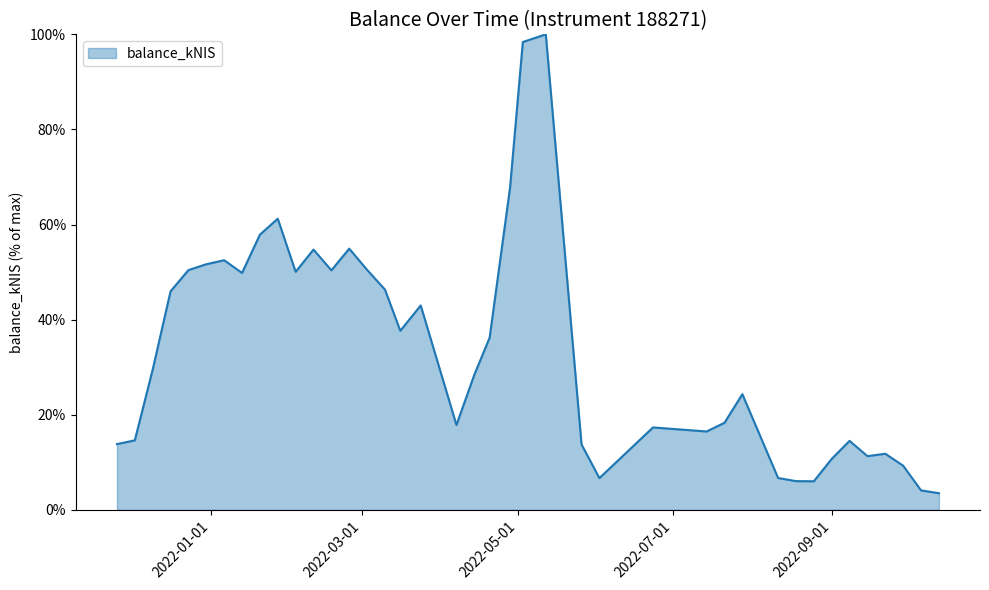

How many values are below 29?

20